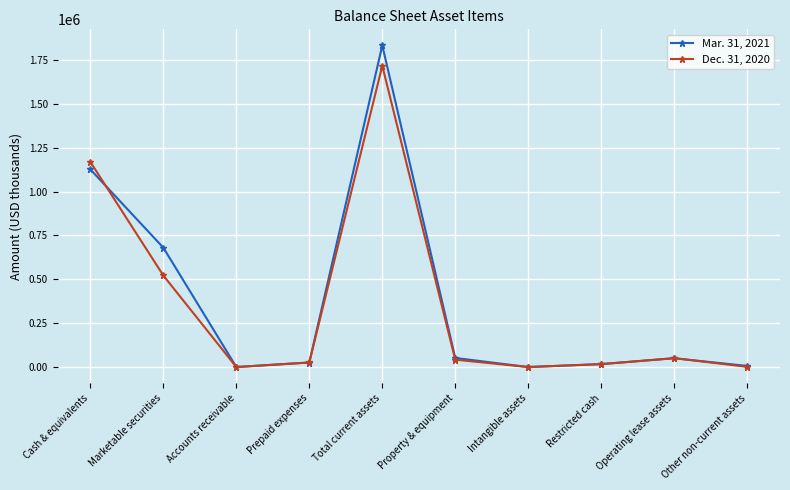

What is the difference between the Dec. 31, 2020 values at Operating lease assets and Other non-current assets?

49572